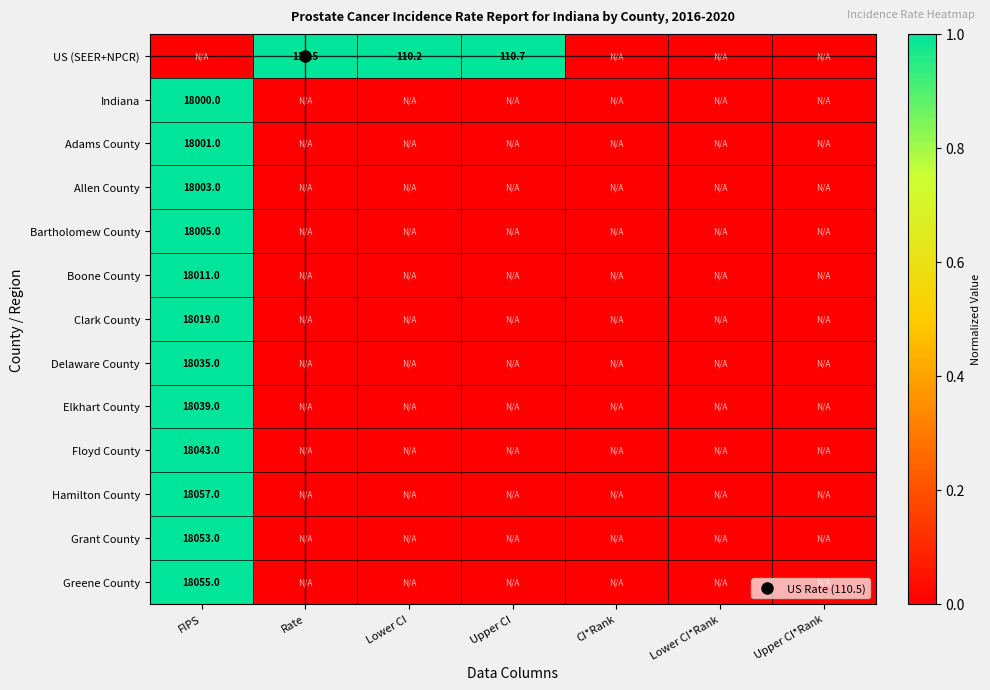

Between Upper CI and Upper CI*Rank, which series saw the biggest shift?

US (SEER+NPCR)